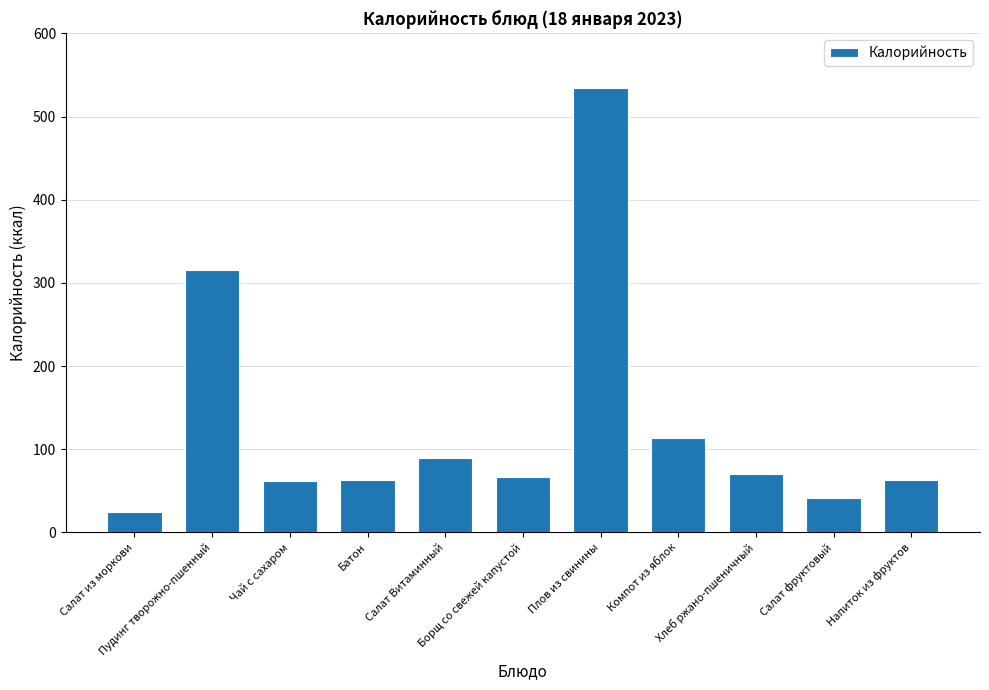

What is the change in value from Салат Витаминный to Хлеб ржано-пшеничный?

-20.2